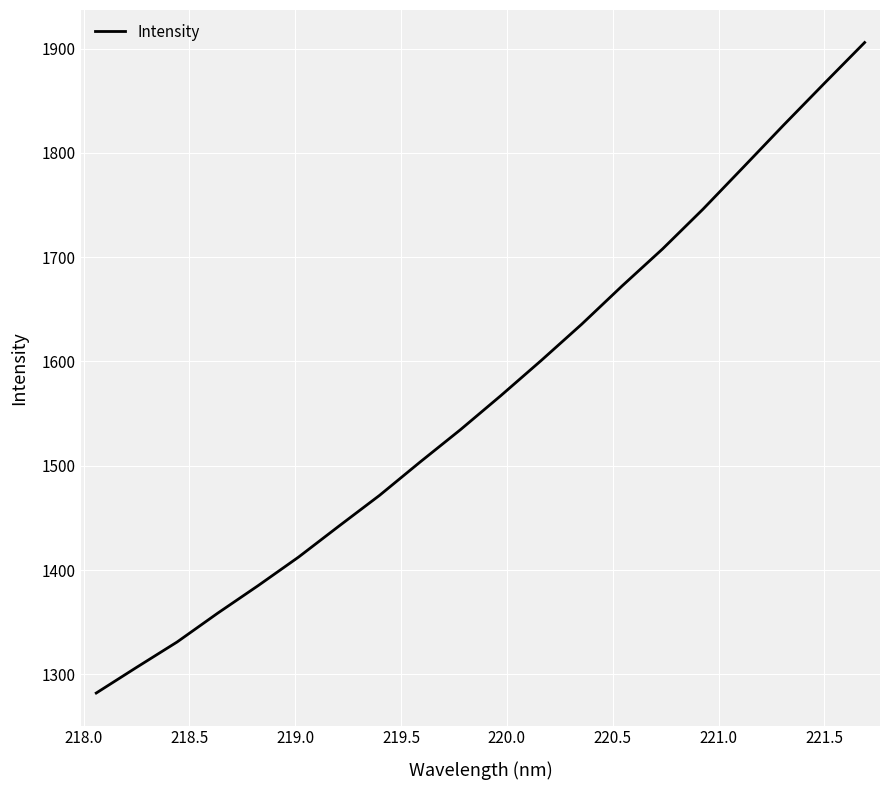

What is the minimum value shown in the chart?

1282.1